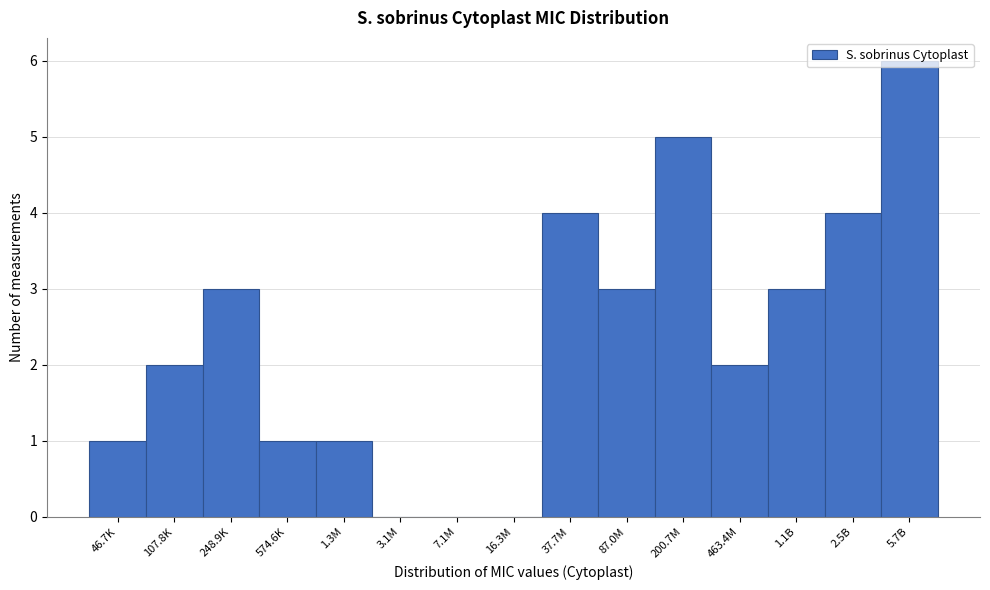

What is the sum of the values at 87.0M and 200.7M?

8